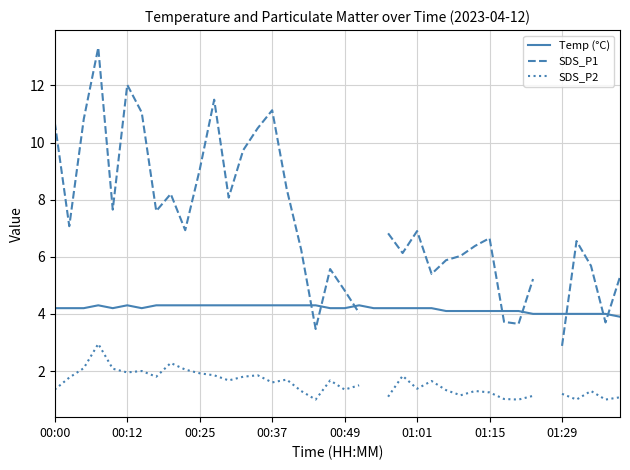

At how many categories does at least one series exceed 13?

1